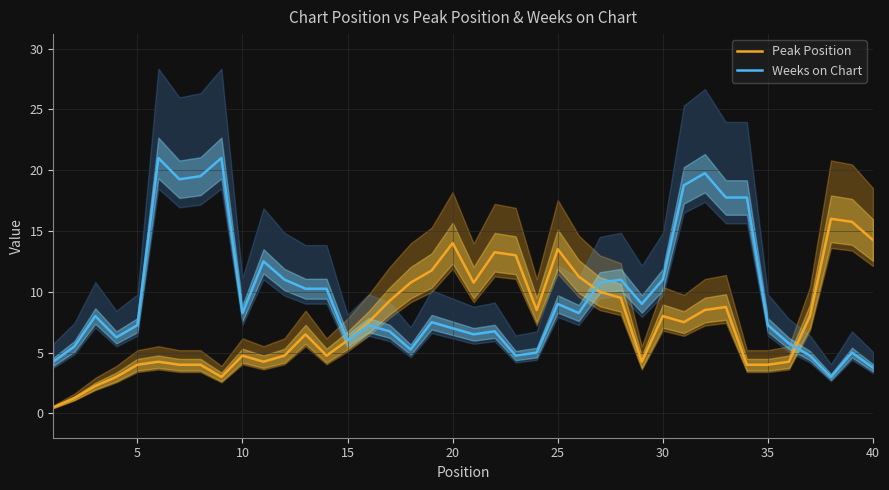

Reading right to left, what are all the values shown in this chart?

Peak Position: 14.2	15.8	16.0	8.0	4.2	4.0	4.0	8.8	8.5	7.5	8.0	4.2	9.5	10.0	11.2	13.5	8.5	13.0	13.2	10.8	14.0	11.8	10.8	9.2	7.5	6.0	4.8	6.5	4.8	4.2	4.8	3.0	4.0	4.0	4.2	4.0	3.0	2.2	1.2	0.5
Weeks on Chart: 3.8	5.0	3.0	4.8	5.8	7.2	17.8	17.8	19.8	18.8	11.0	9.0	11.0	10.8	8.2	9.0	5.0	4.8	6.8	6.5	7.0	7.5	5.2	6.8	7.2	6.0	10.2	10.2	11.0	12.5	8.2	21.0	19.5	19.2	21.0	7.2	6.2	8.0	5.5	4.2